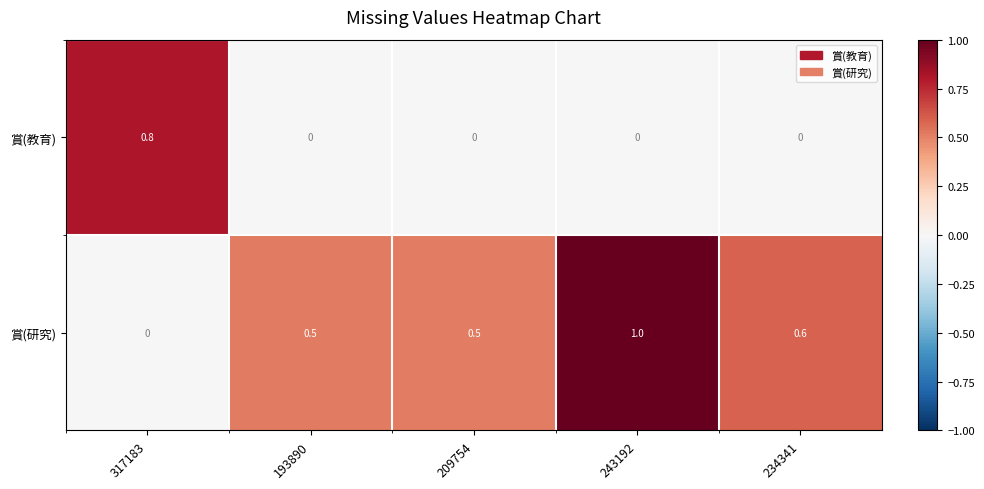

Rank the series by their maximum value, from lowest to highest.

賞(教育), 賞(研究)